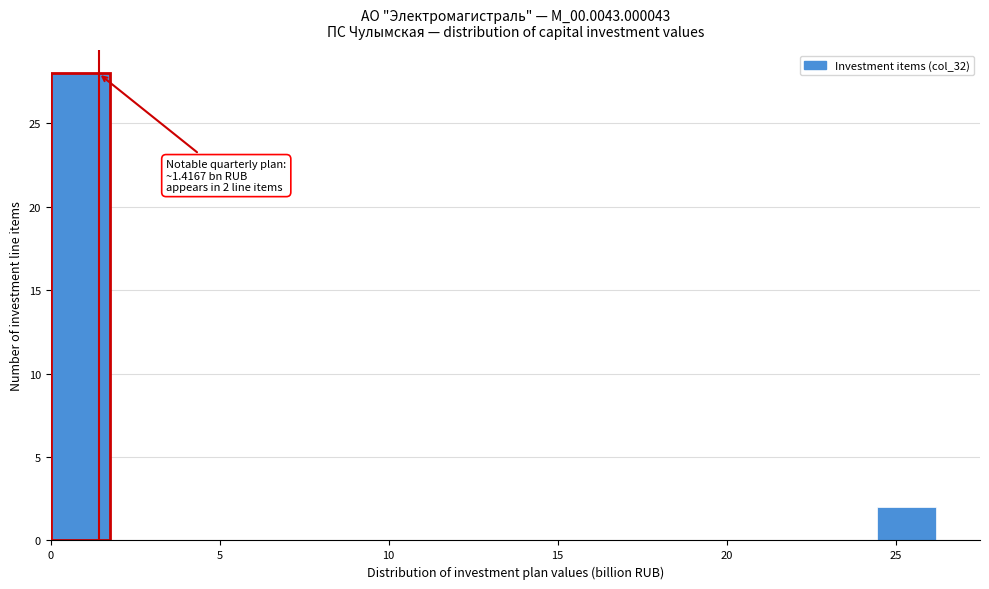

Around what value on the x-axis is the tallest bar? Give the approximate position of its centre, as read against the axis.

1.0